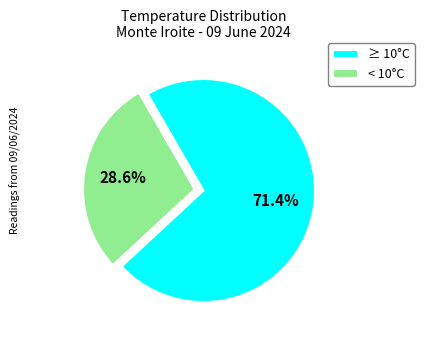

Which slice is the smallest?

< 10°C